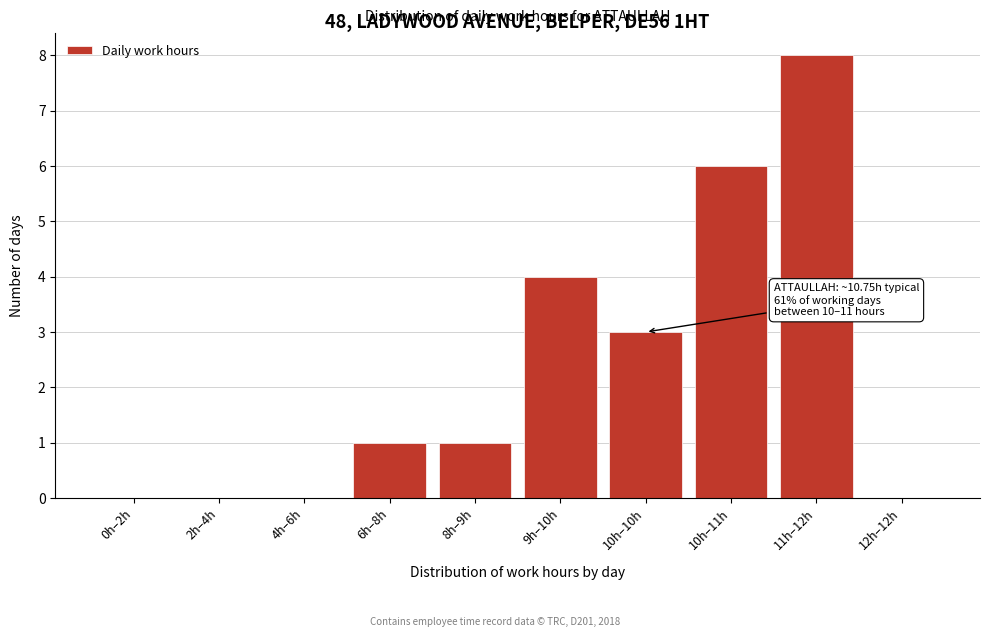

Reading left to right, list all the values displayed in this chart.

0h–2h=0	2h–4h=0	4h–6h=0	6h–8h=1	8h–9h=1	9h–10h=4	10h–10h=3	10h–11h=6	11h–12h=8	12h–12h=0